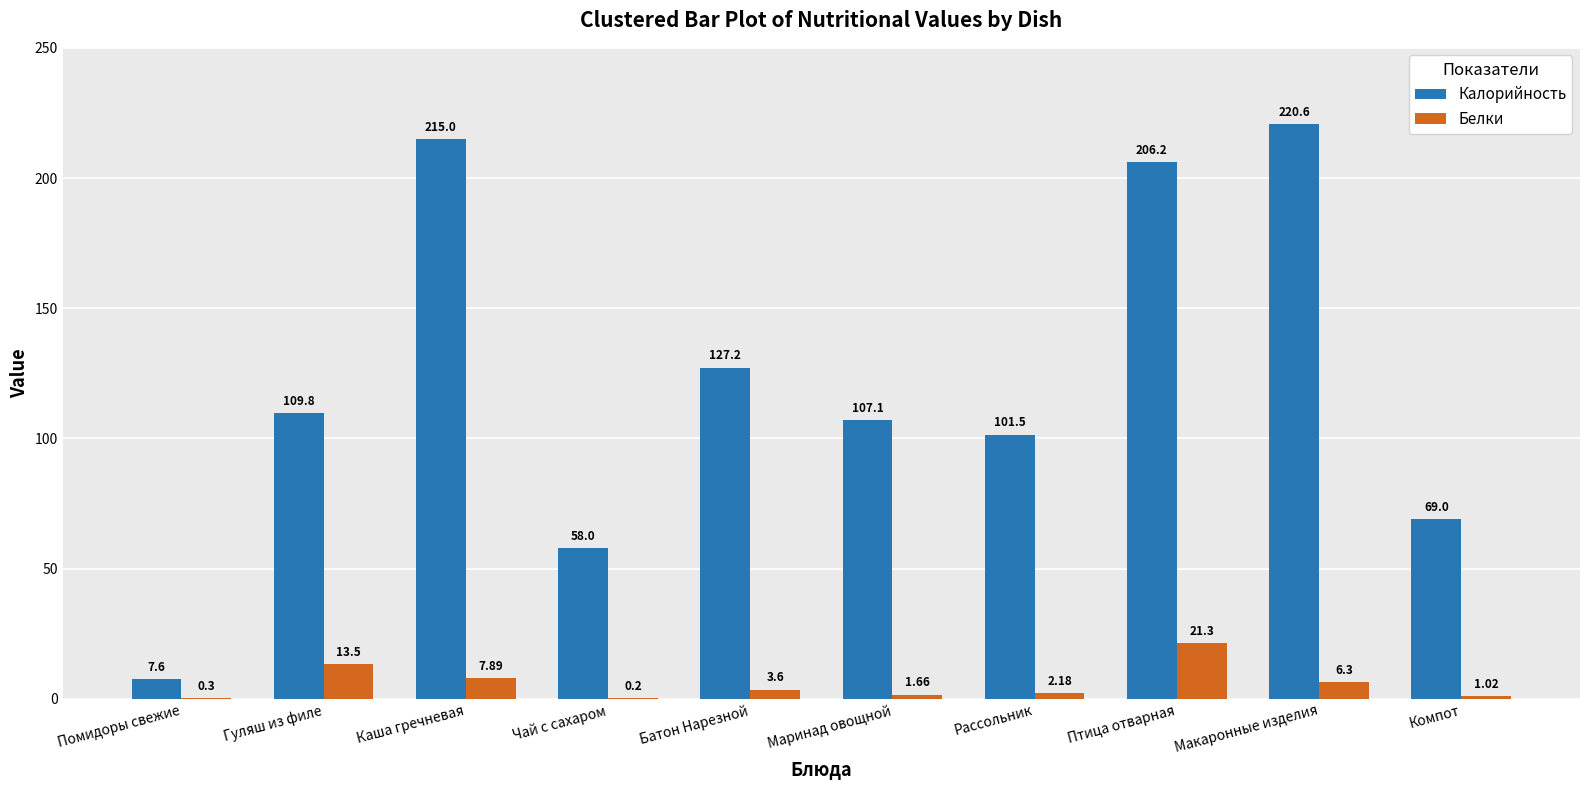

Does the chart contain stacked bars?

No